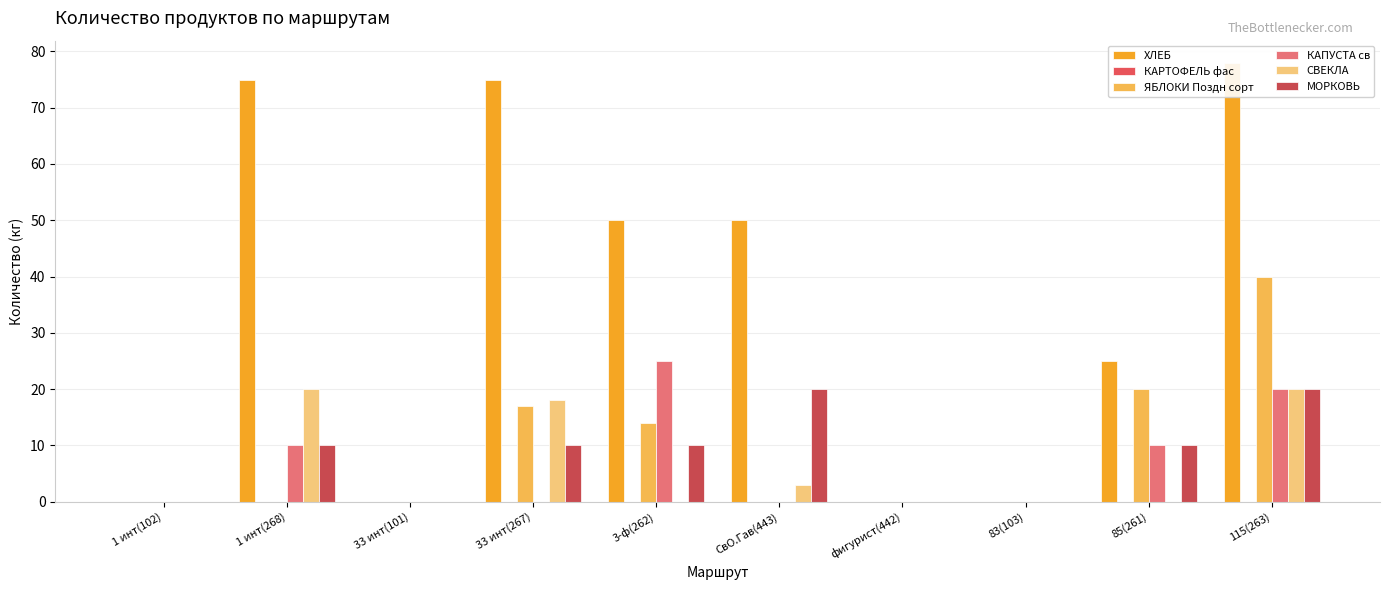

What is the label of the 5th bar from the right?

СвО.Гав(443)